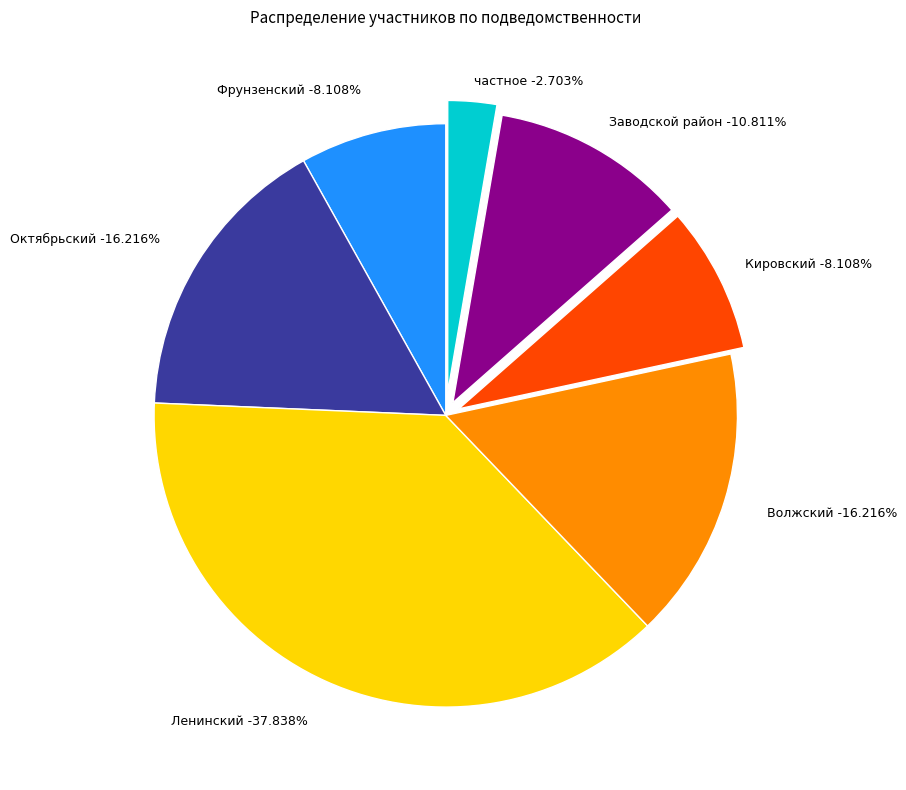

To the nearest percent, what is the difference between the largest and smallest slice percentages?

35%